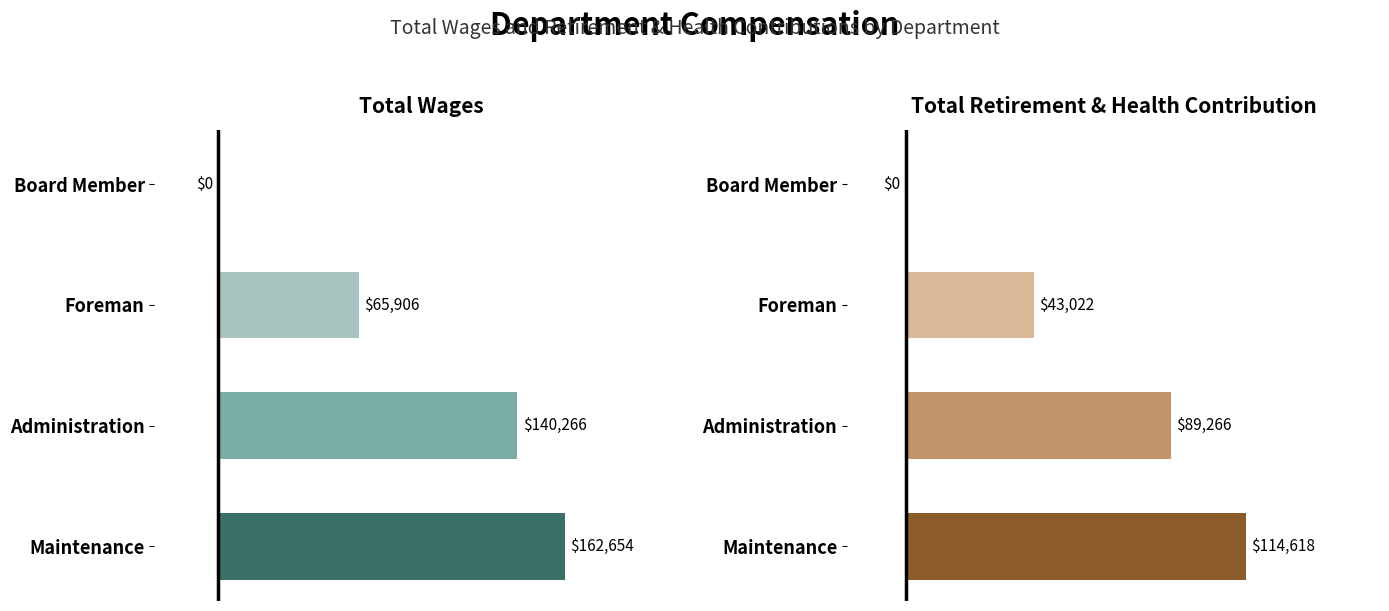

What is the spread (max minus min) of values at Administration?

51000